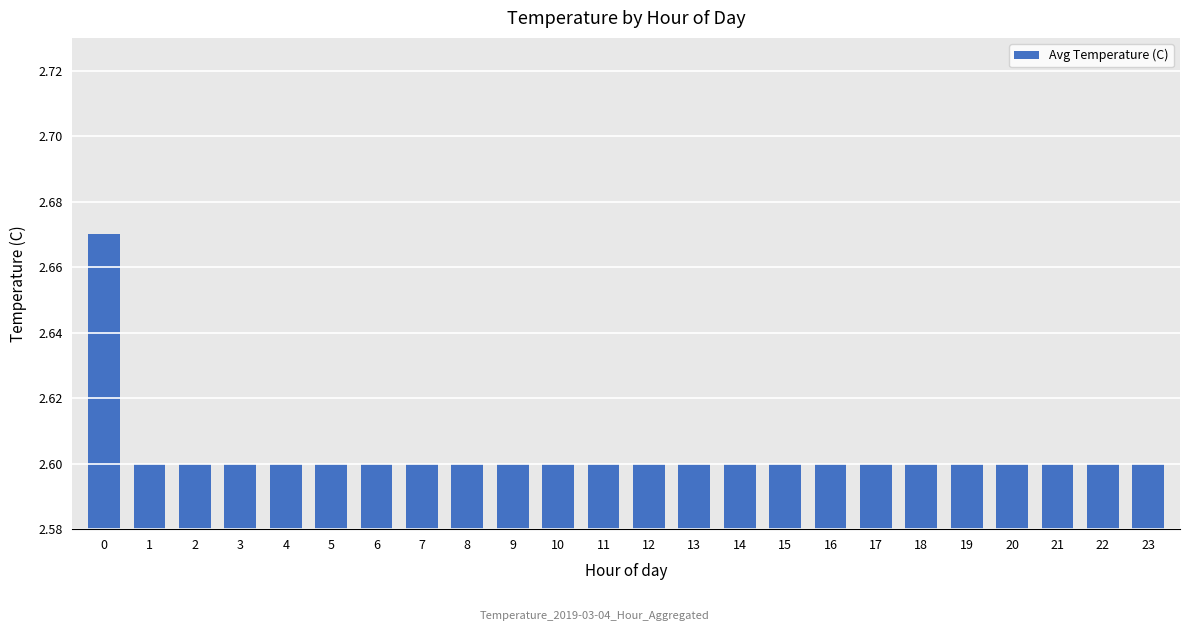

Is it true that the value at 2 is 1.4?

False